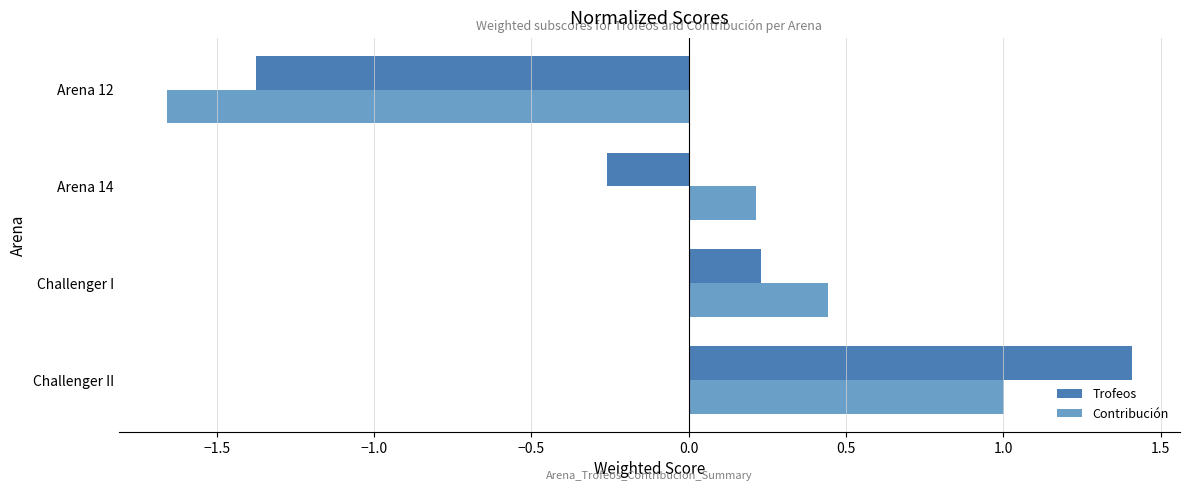

What is the approximate value of Trofeos at Arena 12?

-1.4